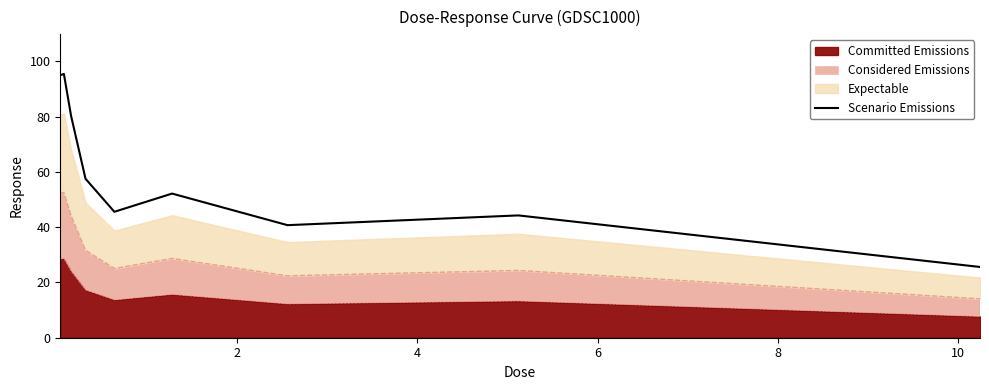

What is the highest value of the Scenario Emissions series?

95.5